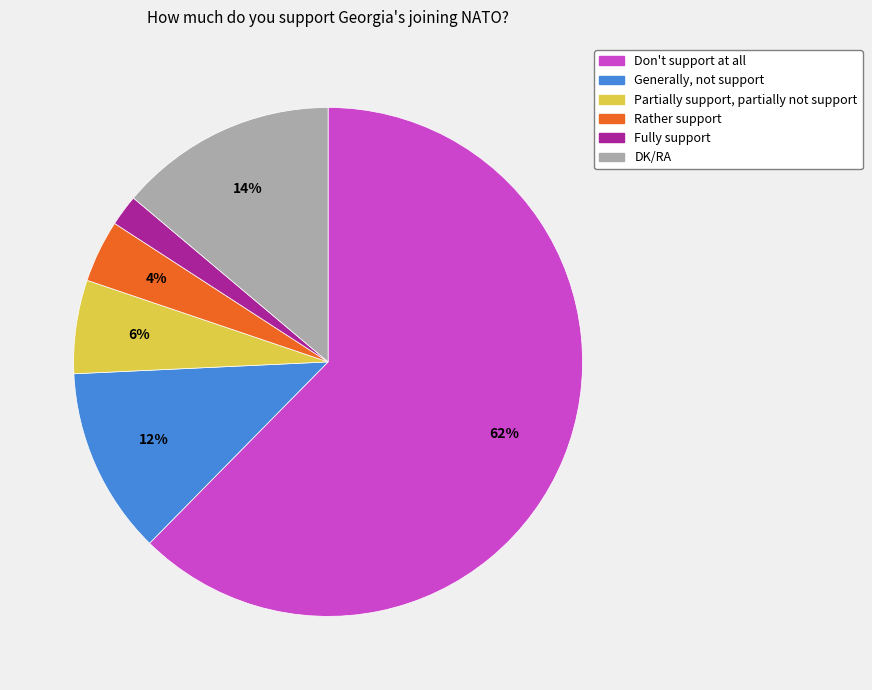

Combined, do Don't support at all and Partially support, partially not support account for over 50%?

Yes